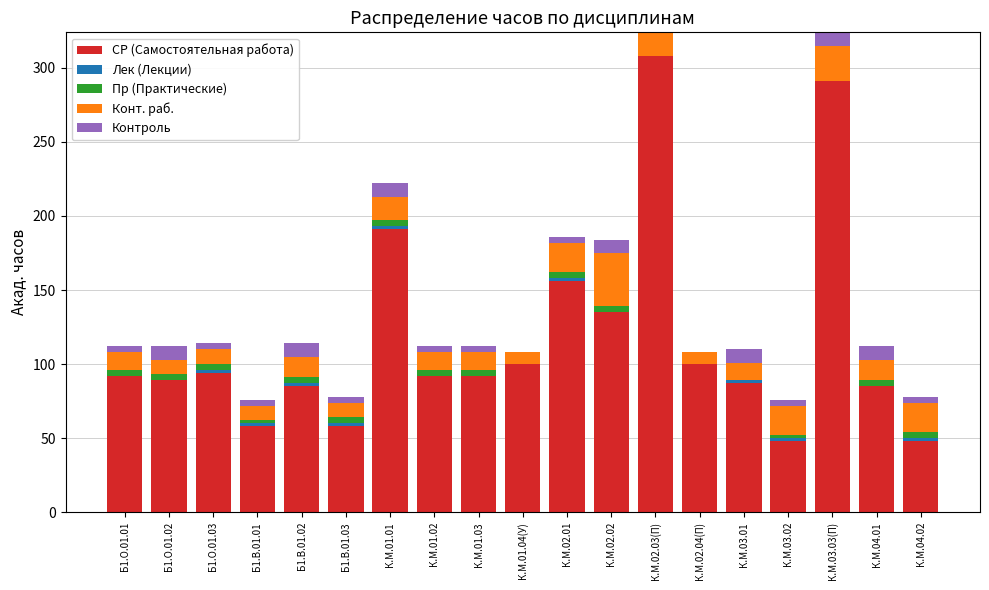

What is the sum of all СР (Самостоятельная работа) values?

2209